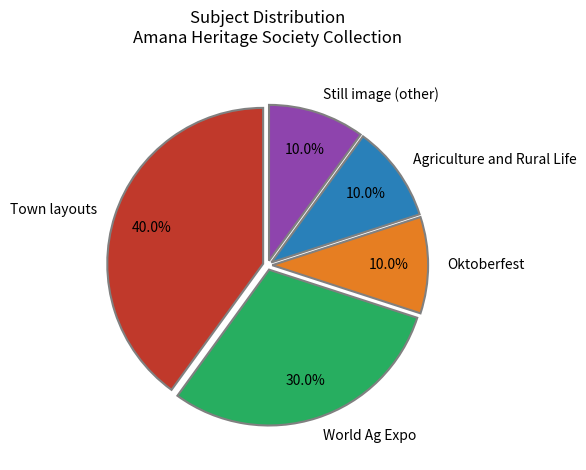

Between World Ag Expo and Still image (other), which is larger?

World Ag Expo